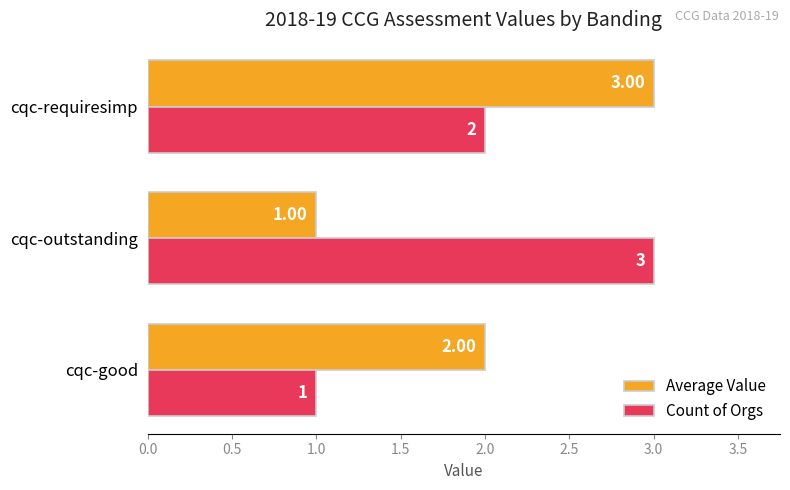

Which category has the lowest value in the Count of Orgs series?

cqc-good